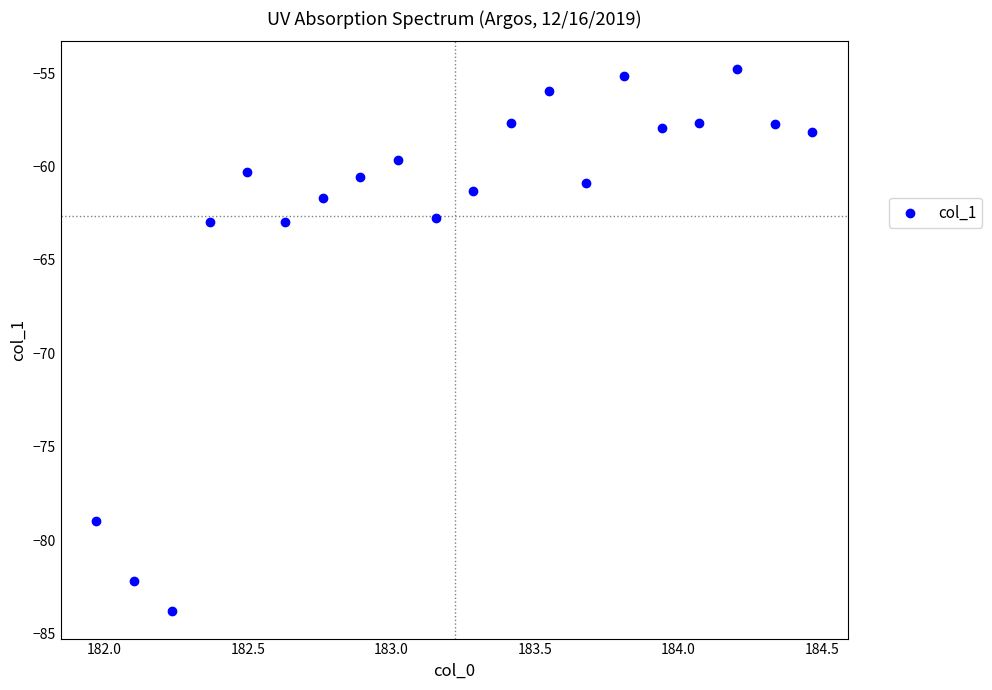

What is the range of X values (max minus min)?

2.5